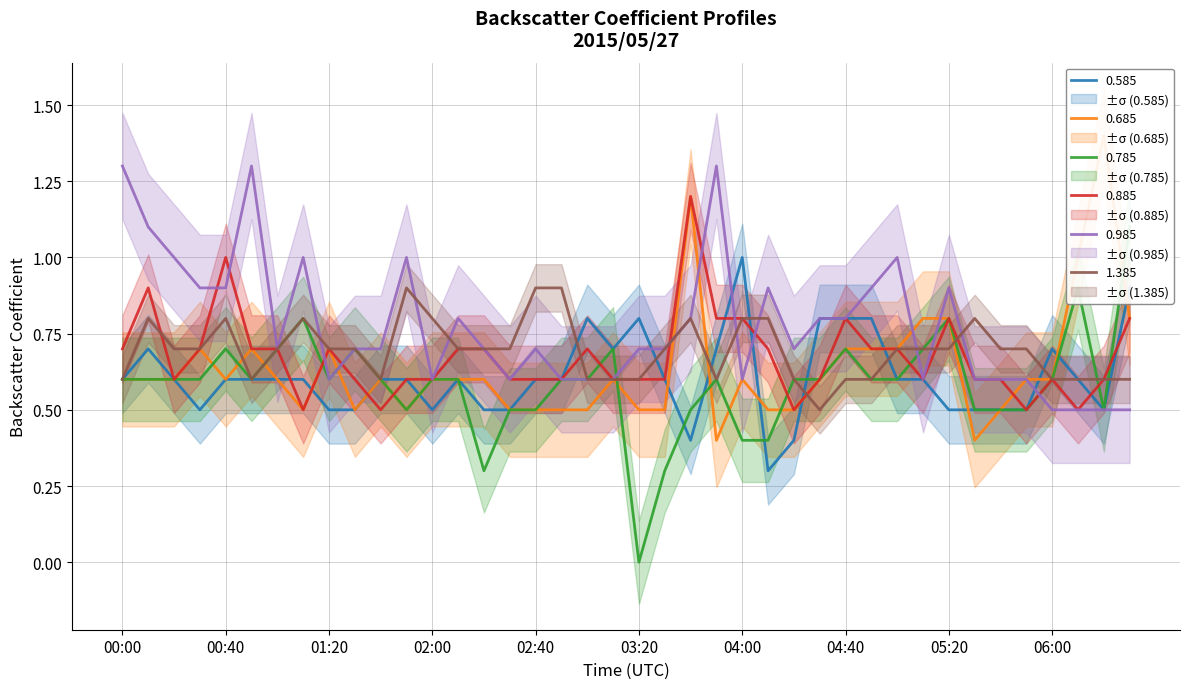

What is the value of the 0.985 point at the 16th from the left?

0.6